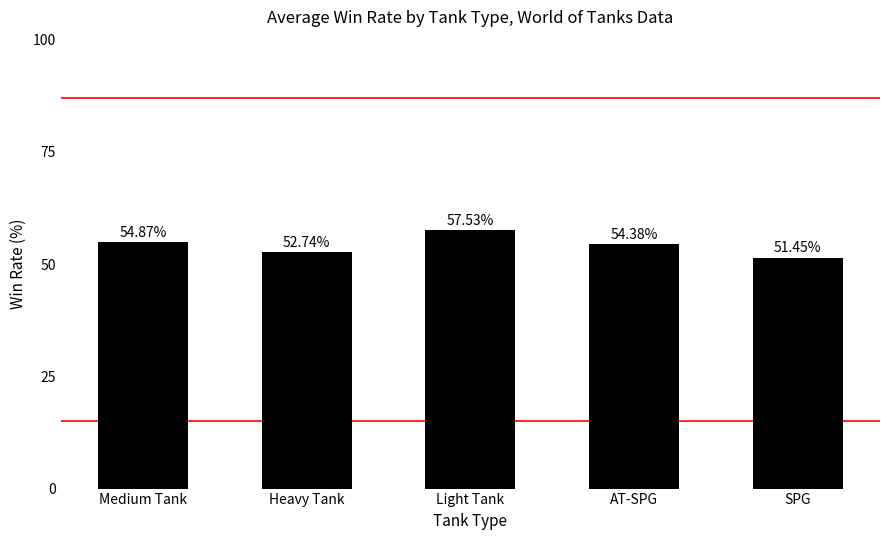

Where is the data nearest to the value 54?

AT-SPG